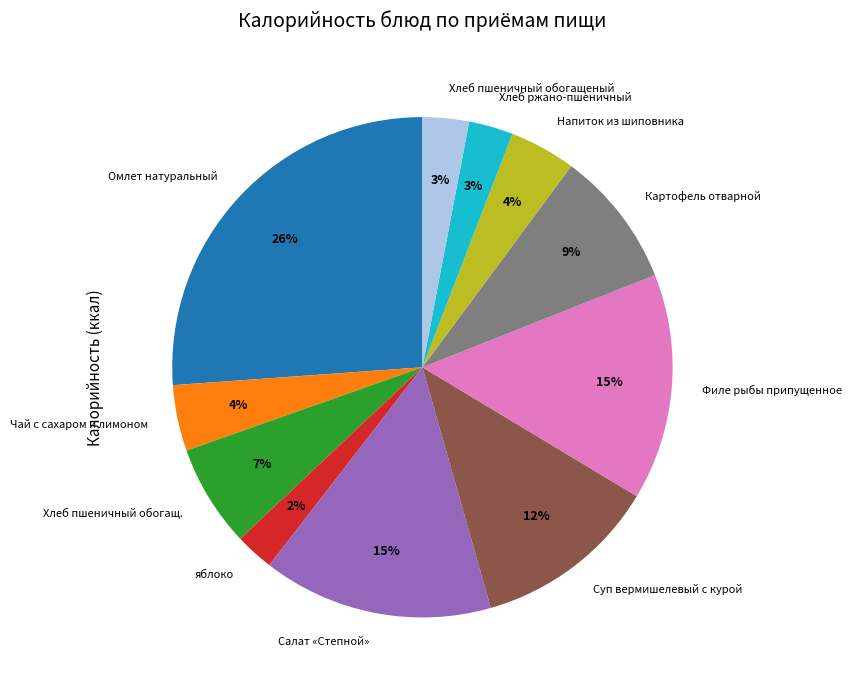

Does any single category account for the majority?

No